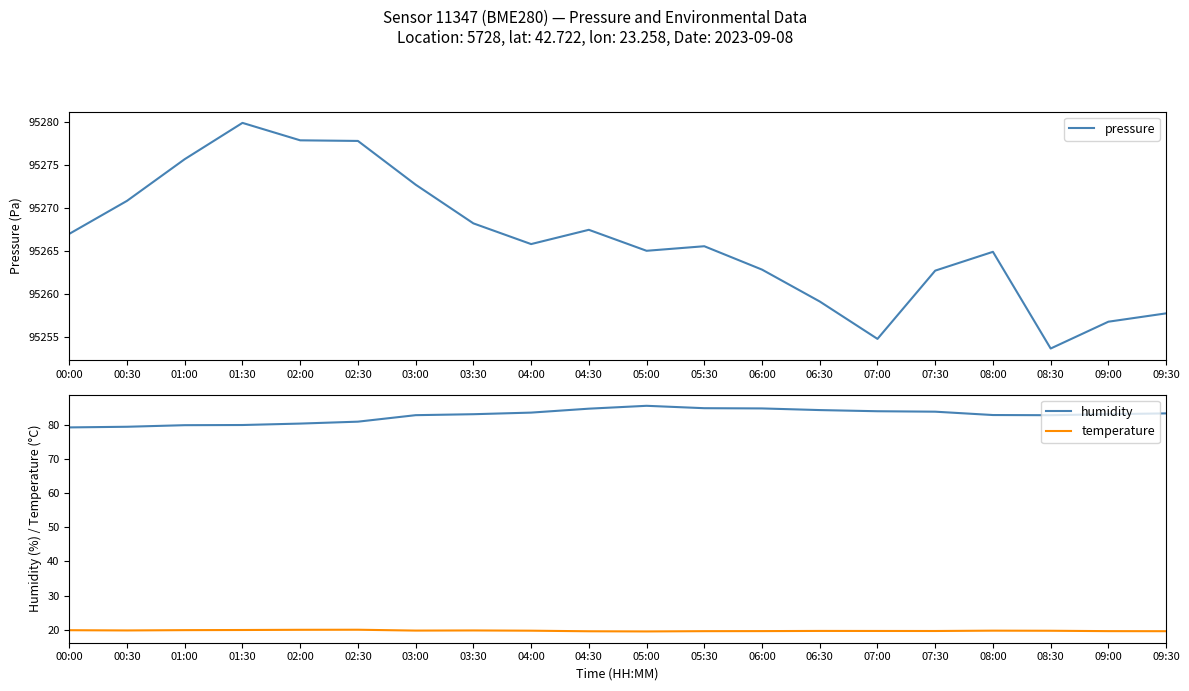

How many data points in humidity are less than 83?

9